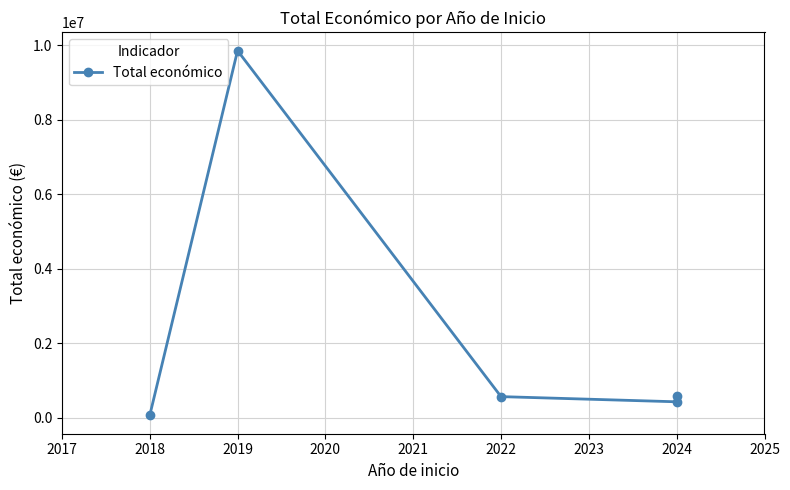

What is the value of the 2nd point from the left?

9847932